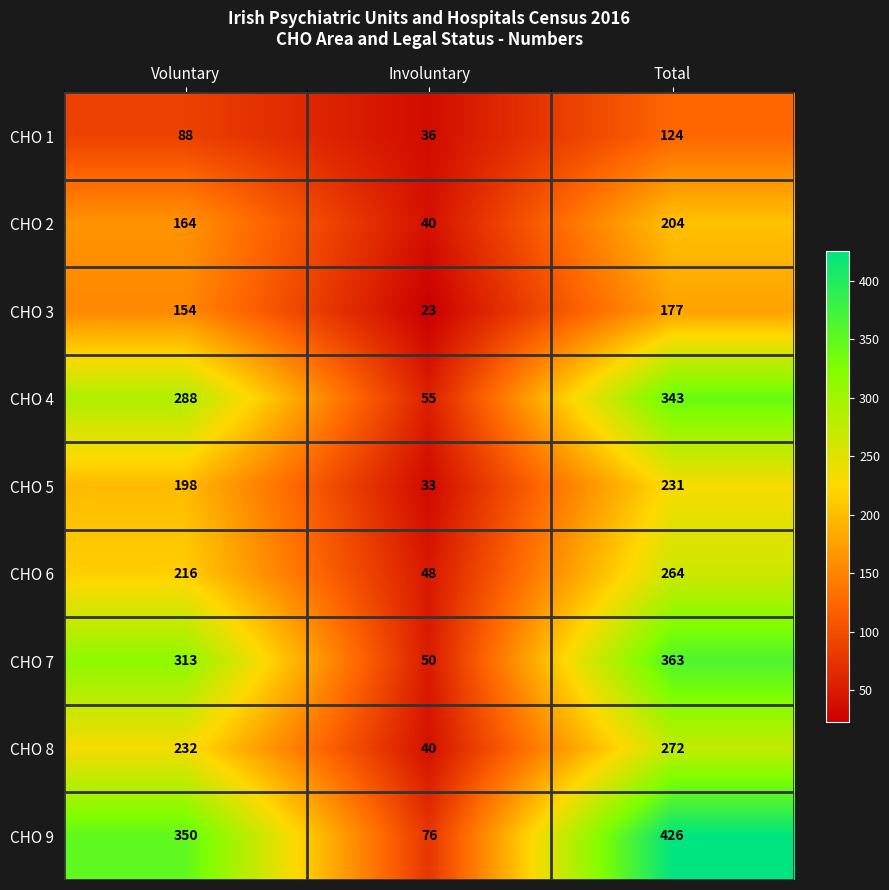

The value of CHO 3 at Involuntary is 23. True or false?

True